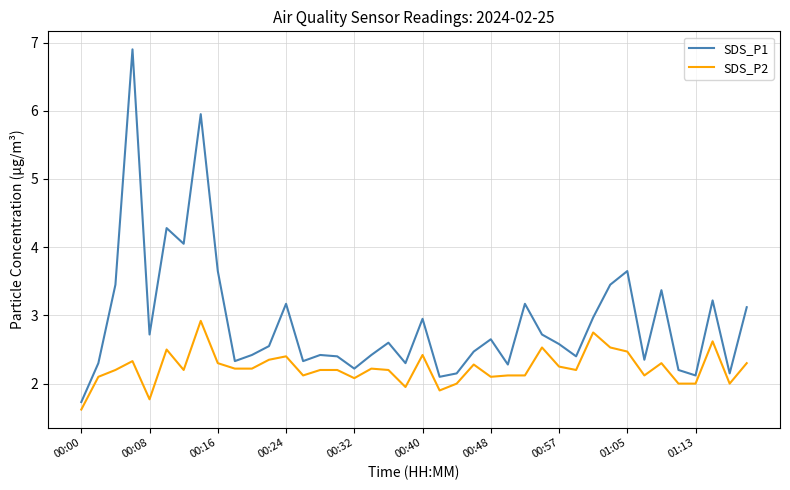

How many values in the SDS_P1 series are below 2?

1